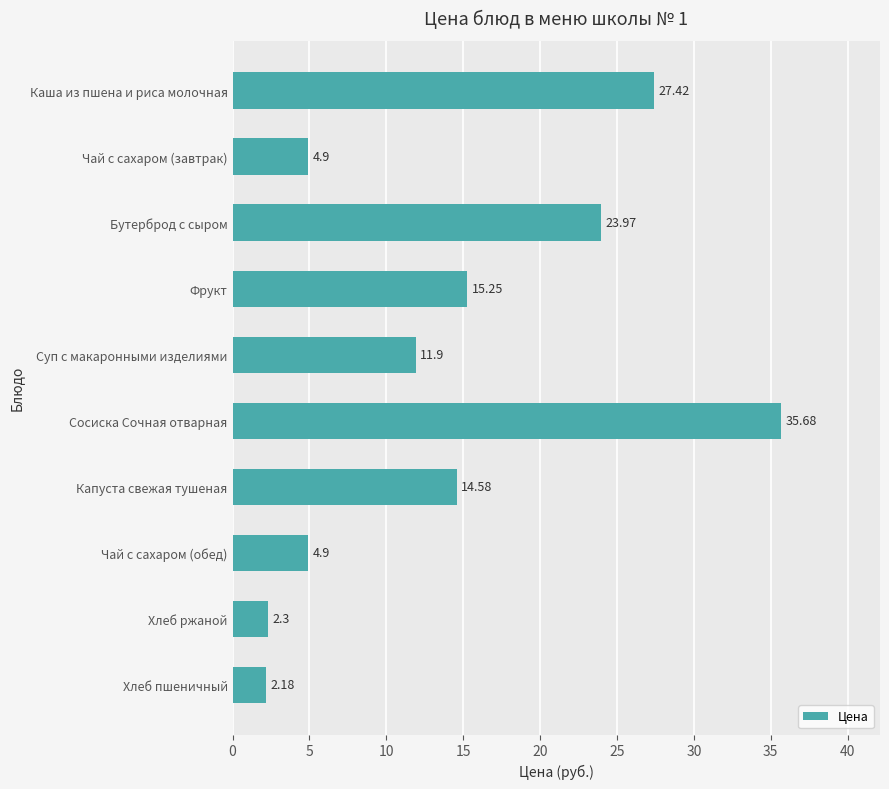

Which has a higher value, Хлеб ржаной or Сосиска Сочная отварная?

Сосиска Сочная отварная